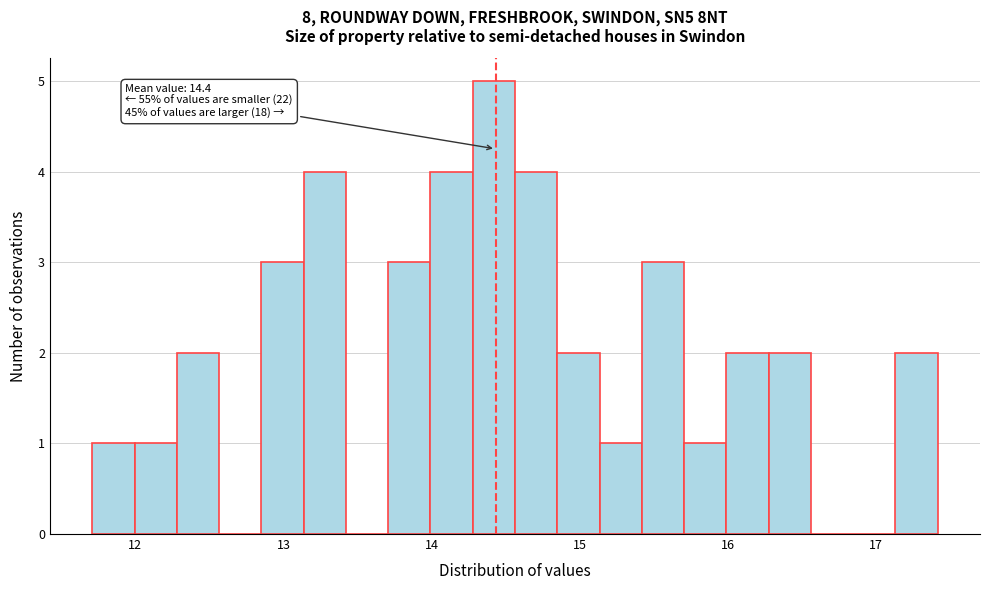

Around what value on the x-axis is the tallest bar? Give the approximate position of its centre, as read against the axis.

14.4